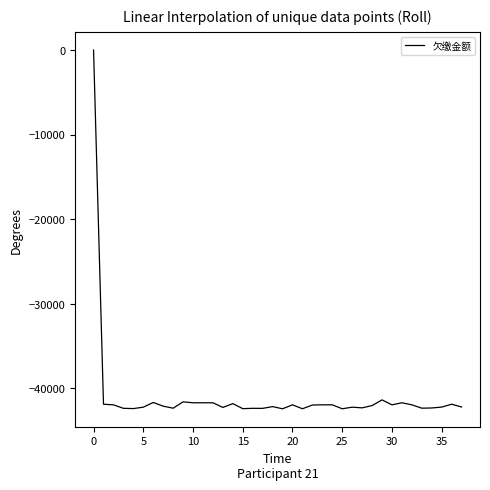

What is the smallest value displayed?

-42405.3